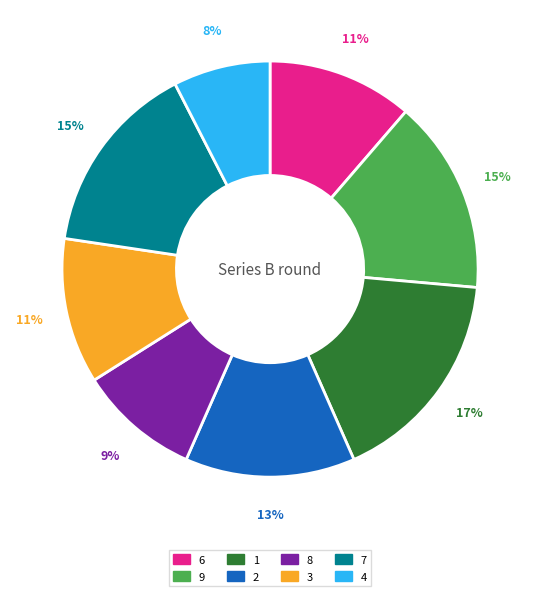

Which has a higher value, 4 or 3?

3